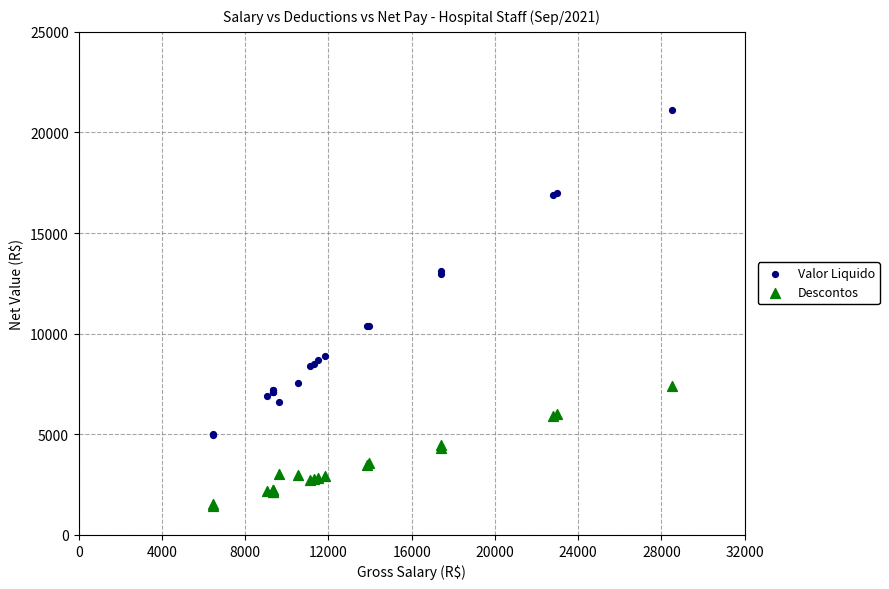

Which series reaches the minimum Y coordinate?

Descontos